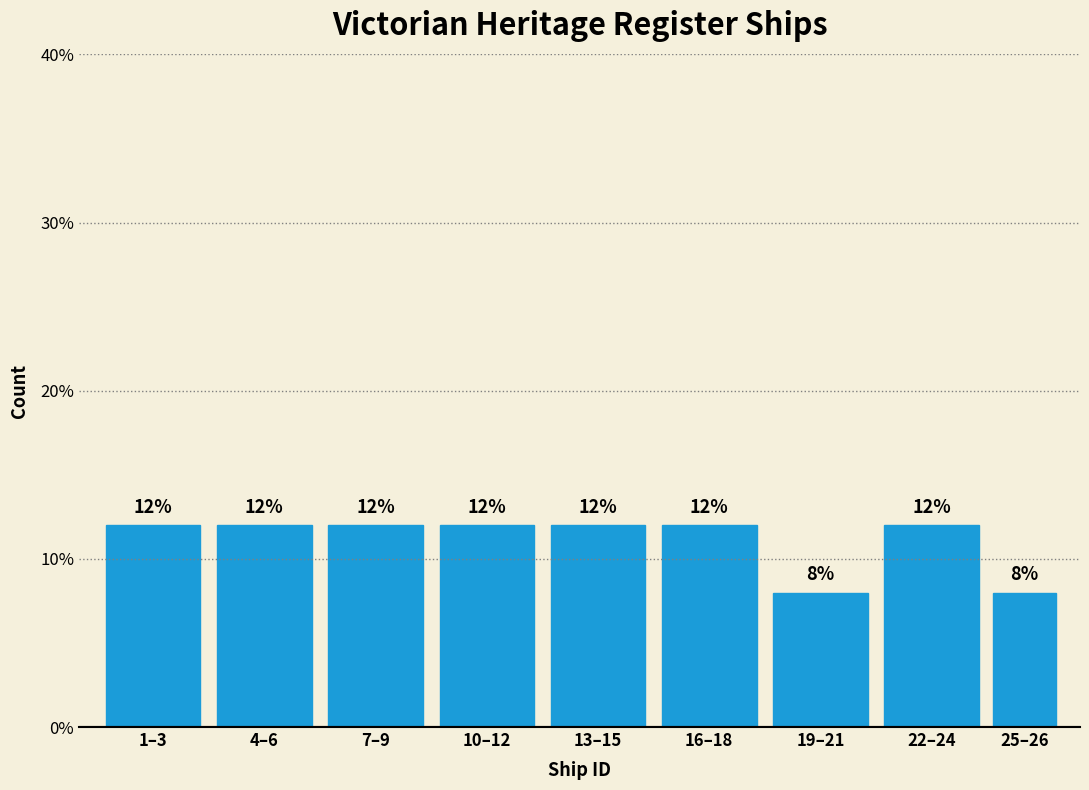

Reading right to left, transcribe all the data shown in this chart.

25–26=8	22–24=12	19–21=8	16–18=12	13–15=12	10–12=12	7–9=12	4–6=12	1–3=12